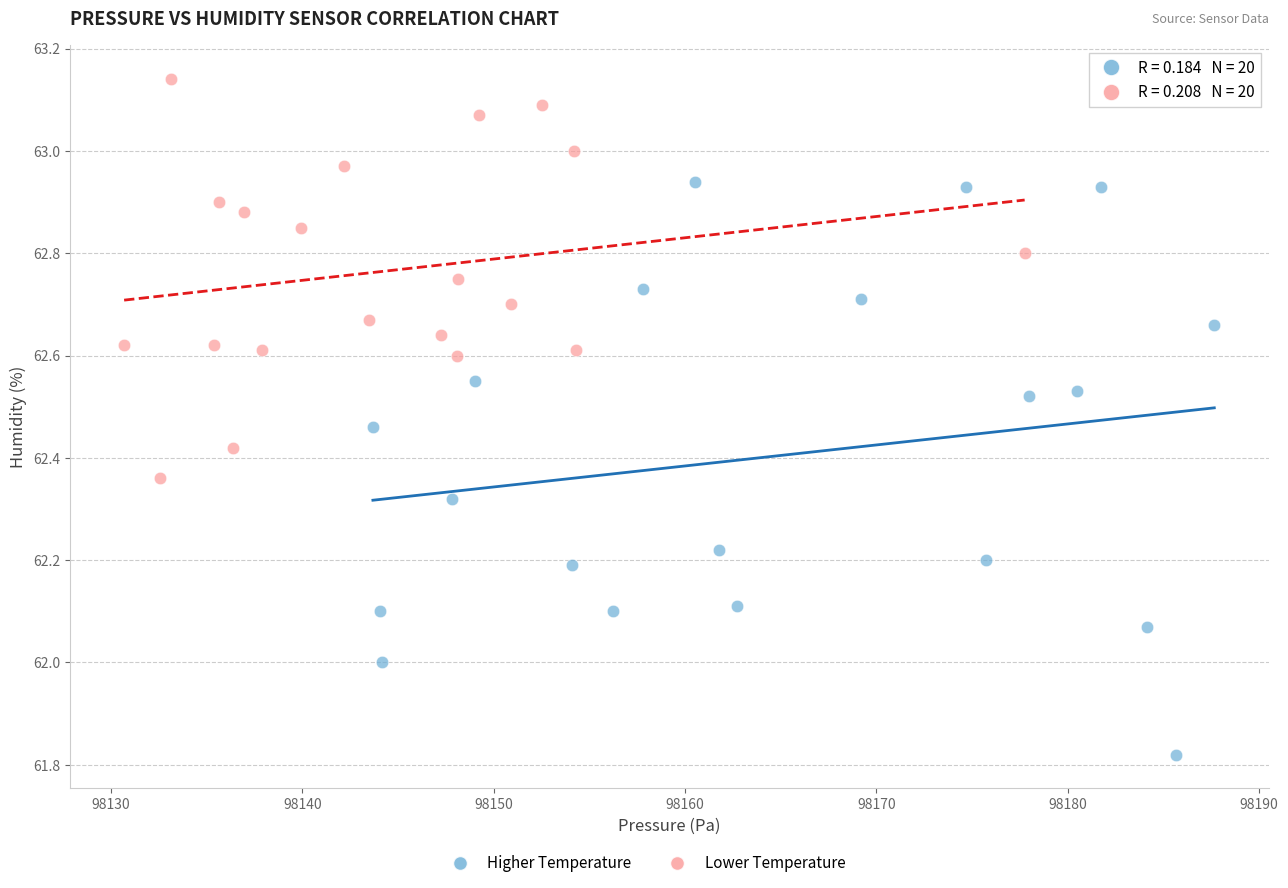

Which series reaches the maximum Y coordinate?

Lower Temperature